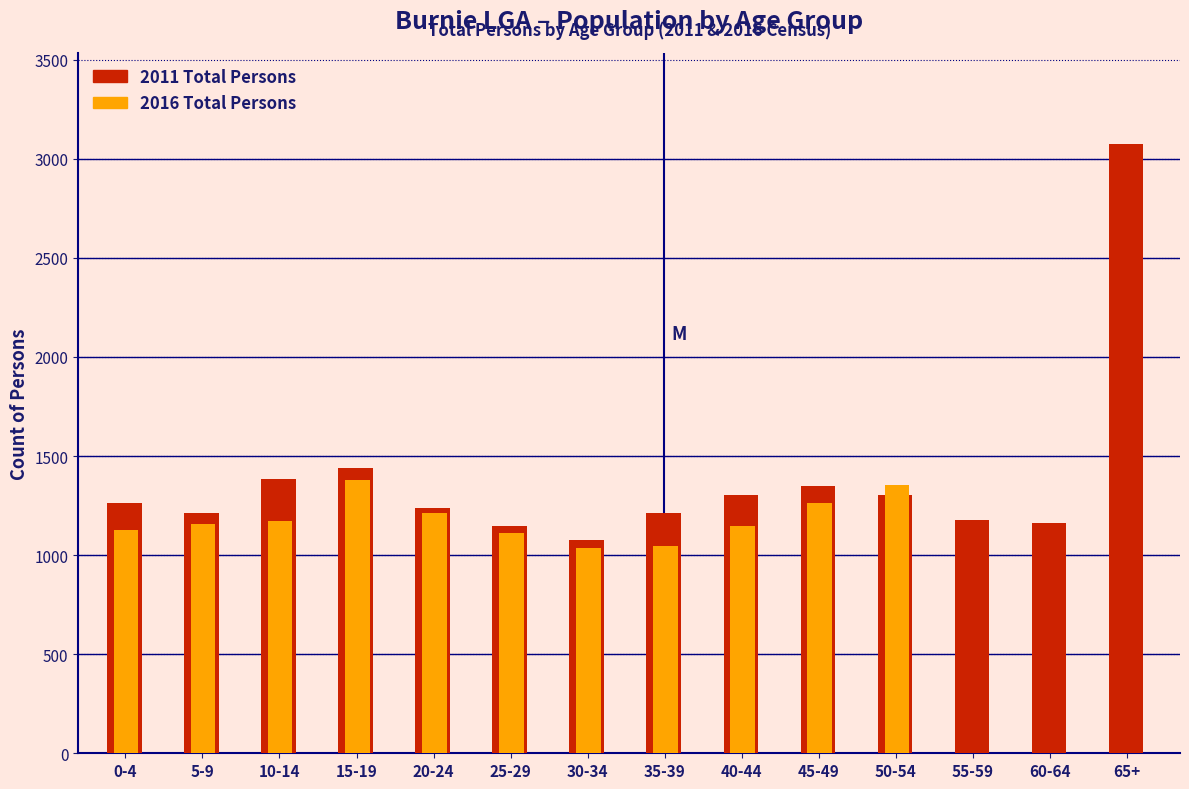

Where is 2011 Total Persons nearest to the value 2074?

15-19